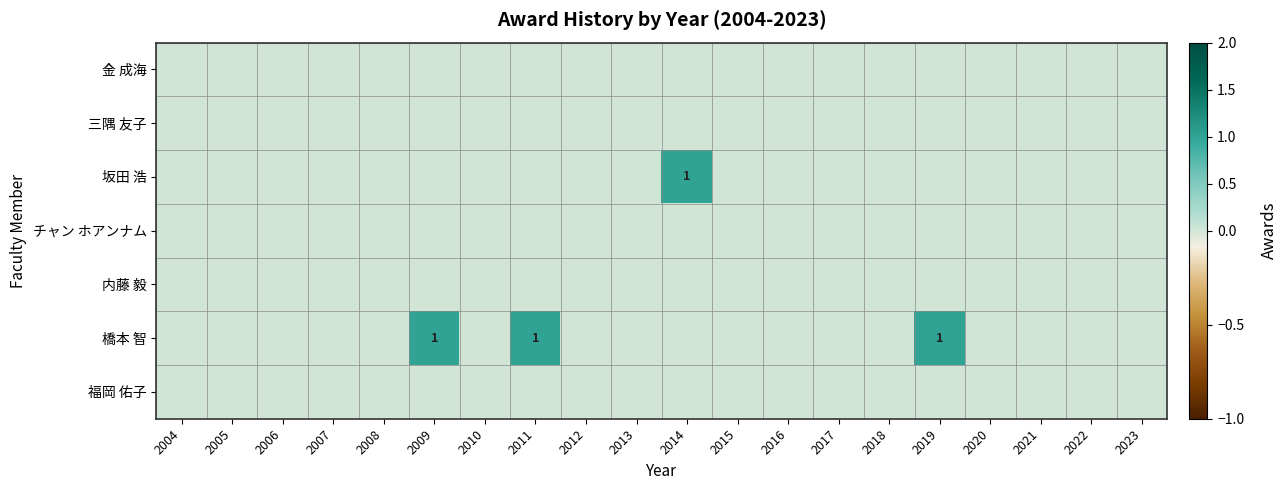

Between 2019 and 2022, which series saw the biggest shift?

橋本 智